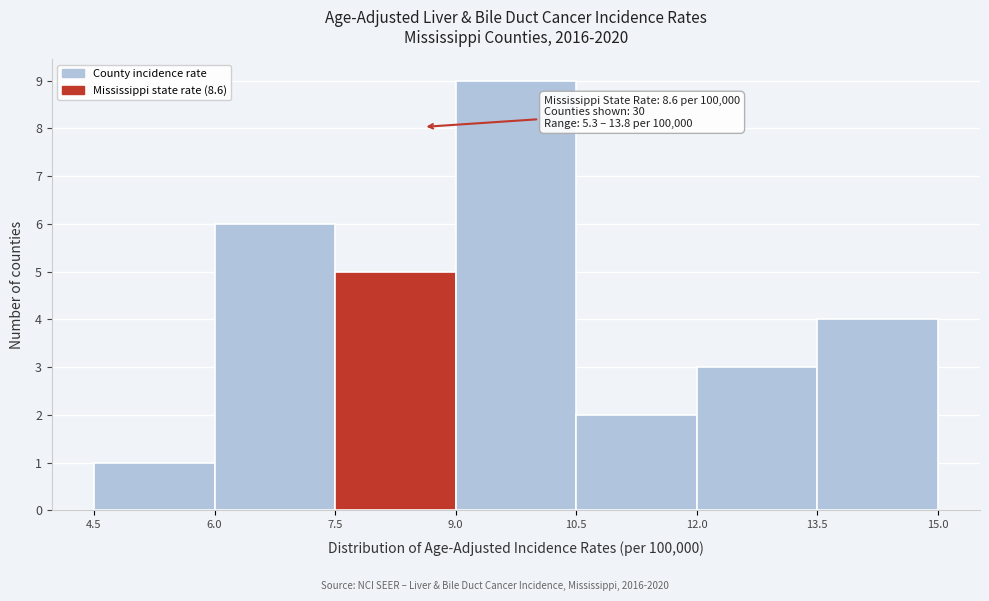

Over which range of the x-axis is the bar tallest?

9.0 to 10.5